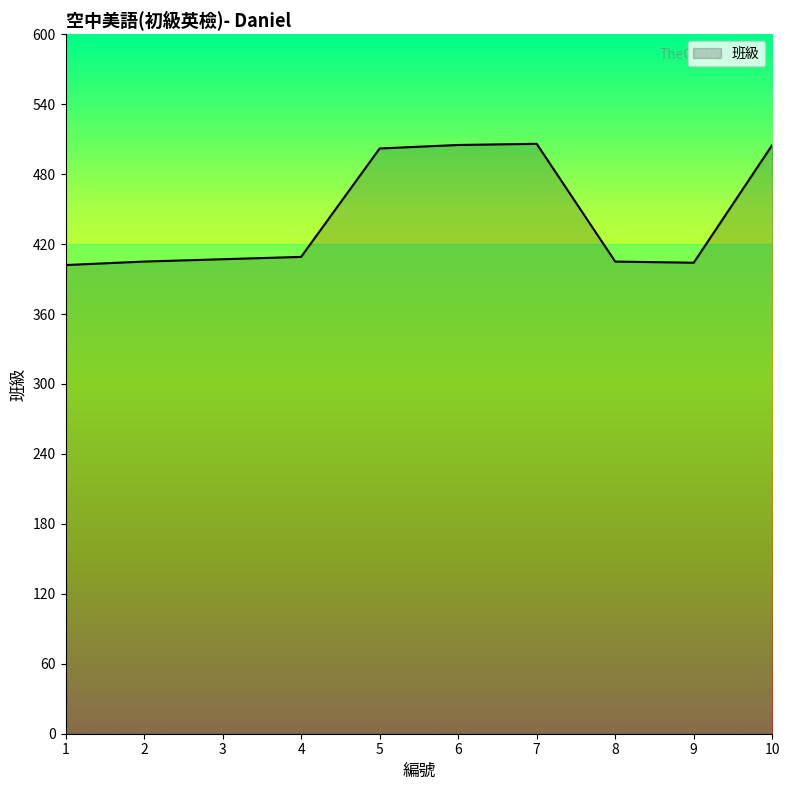

What is the greatest value displayed?

506